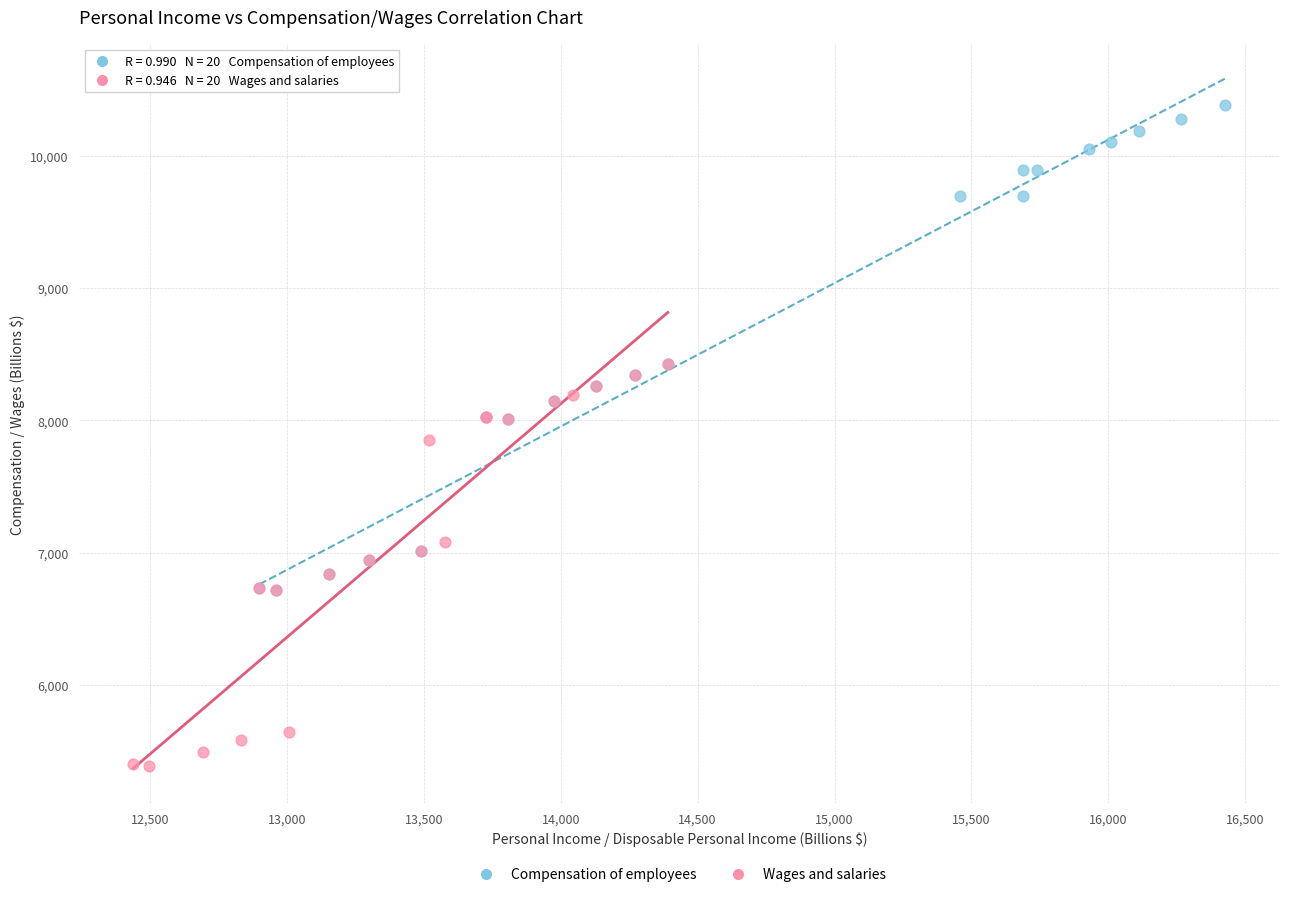

Which series has the largest Y range (max minus min)?

Compensation of employees